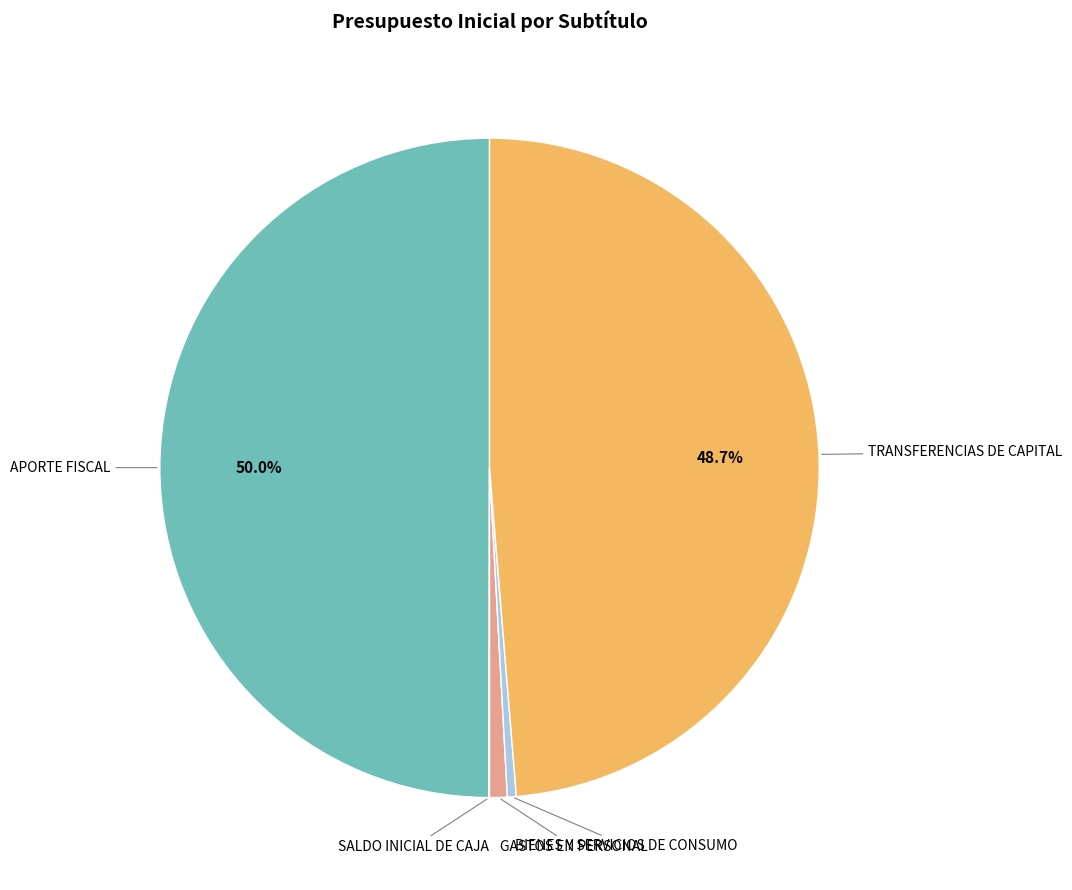

What is the largest slice in the pie chart?

APORTE FISCAL